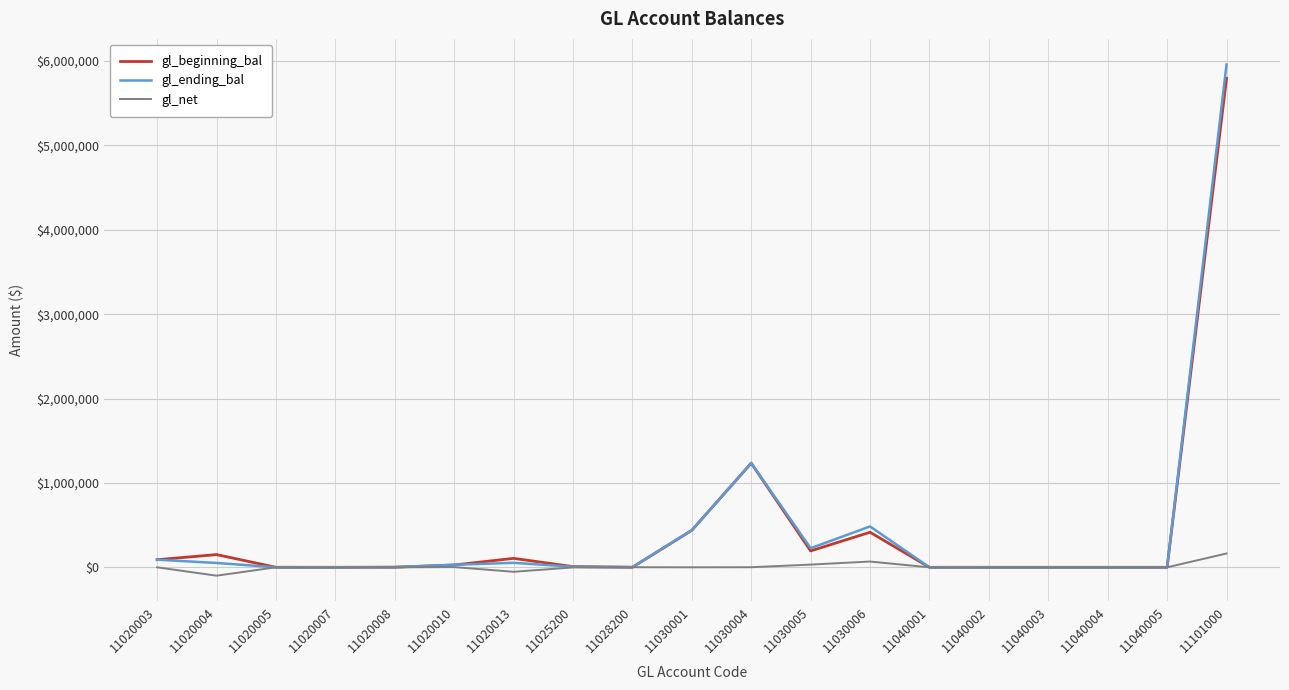

What is the sum of the gl_beginning_bal values at 11020007 and 11028200?

838.5